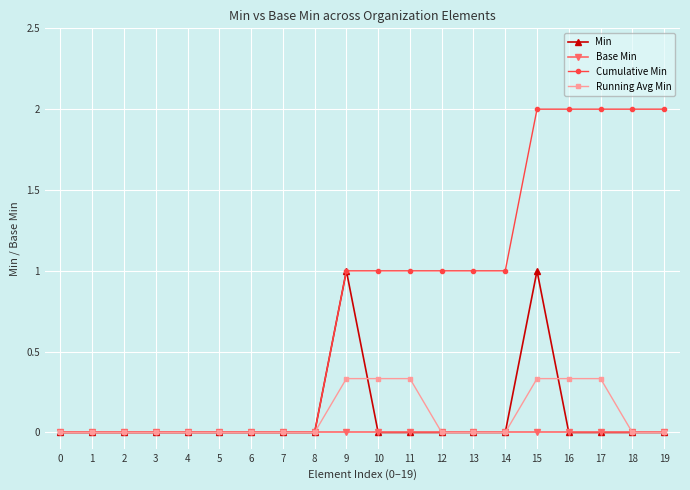

Is this an area chart (filled region under the line)?

No